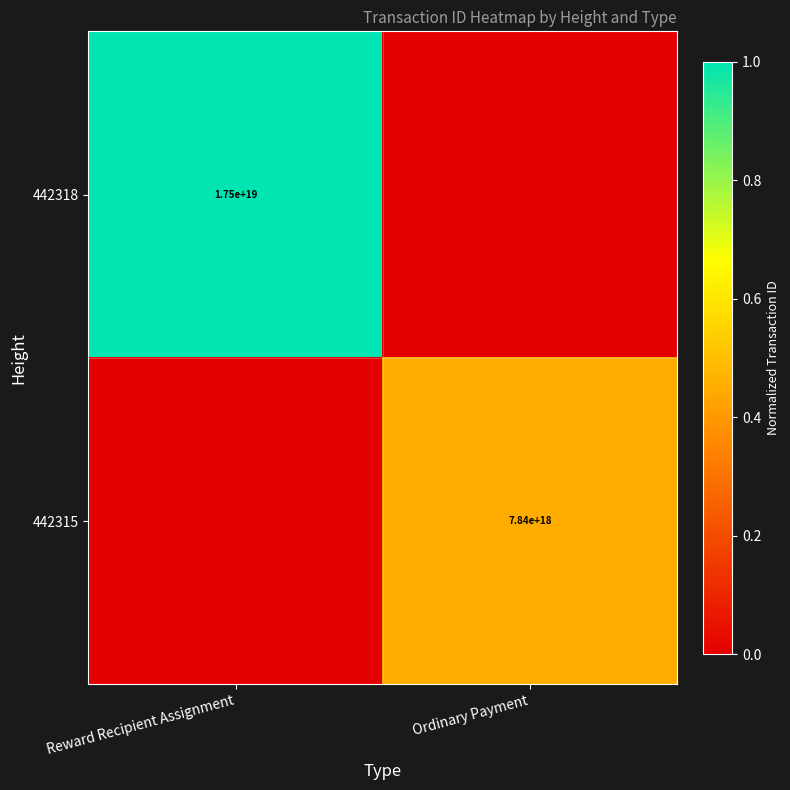

The 442318 series shows 17500000000000000000 at Reward Recipient Assignment. True or false?

True